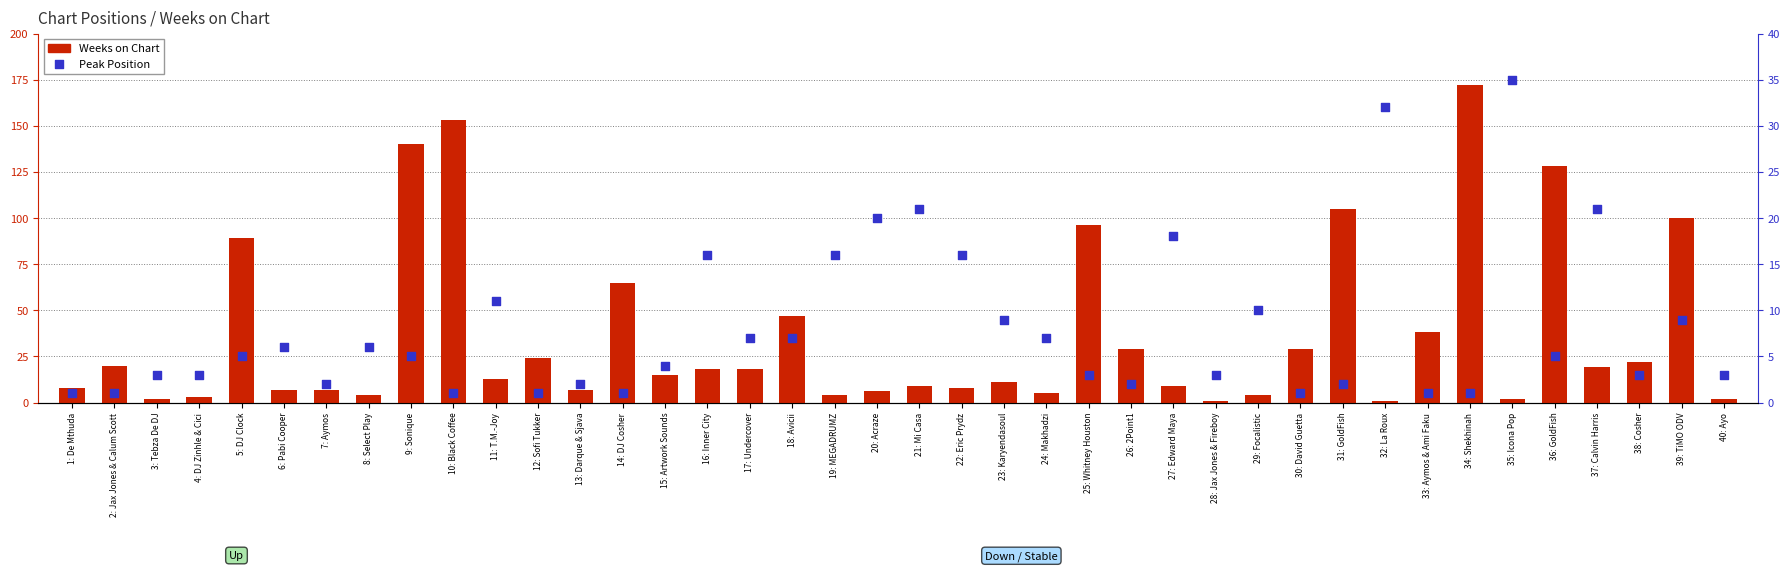

Which series contains the highest Y value?

Weeks on Chart